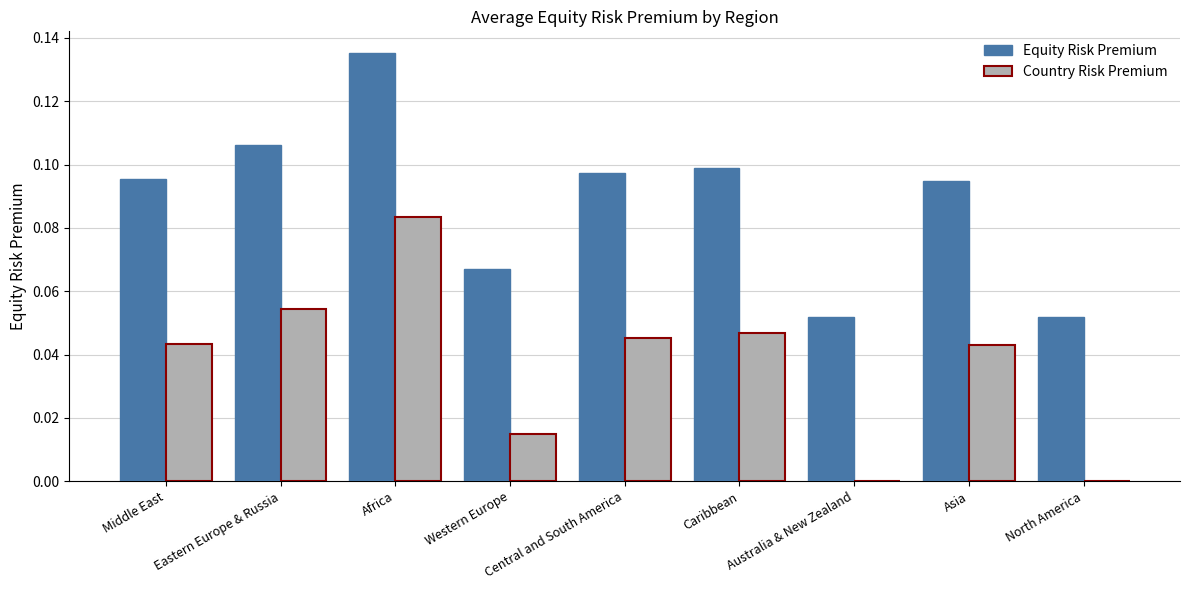

How many series are shown in this chart?

2